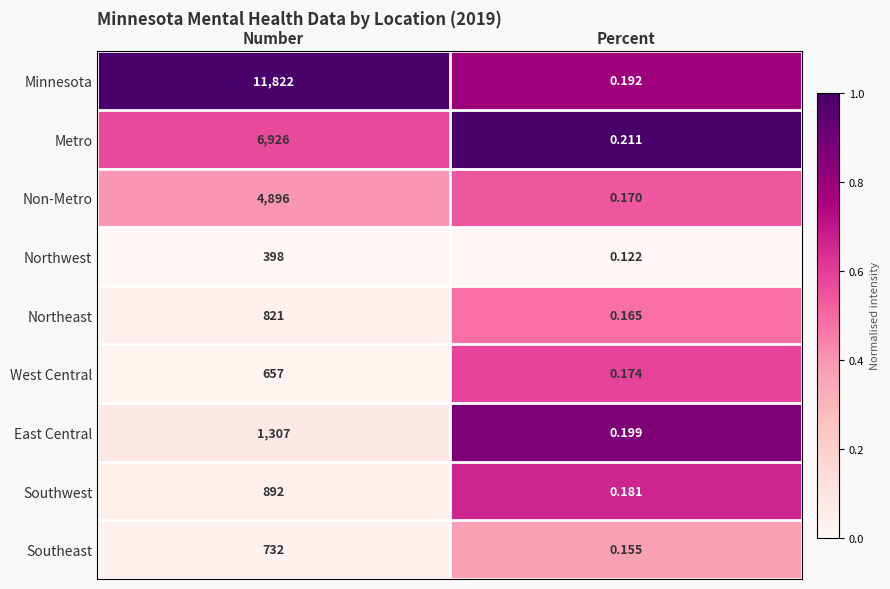

At which label does Southeast reach its minimum?

Percent